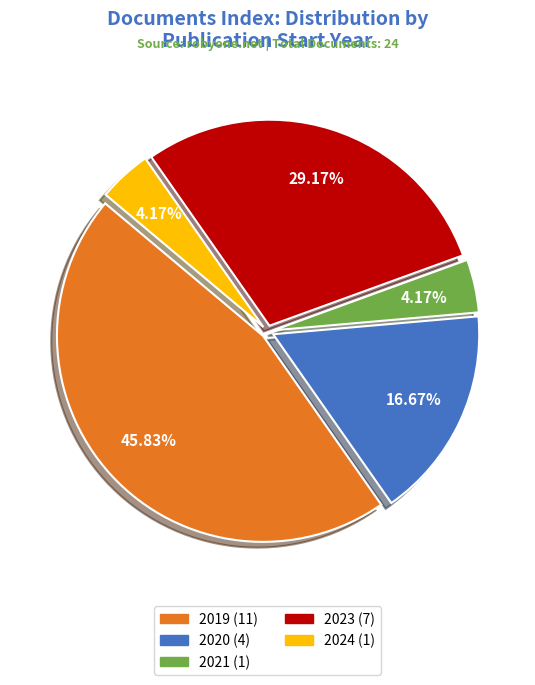

To the nearest percent, what percentage of the pie is 2020?

17%